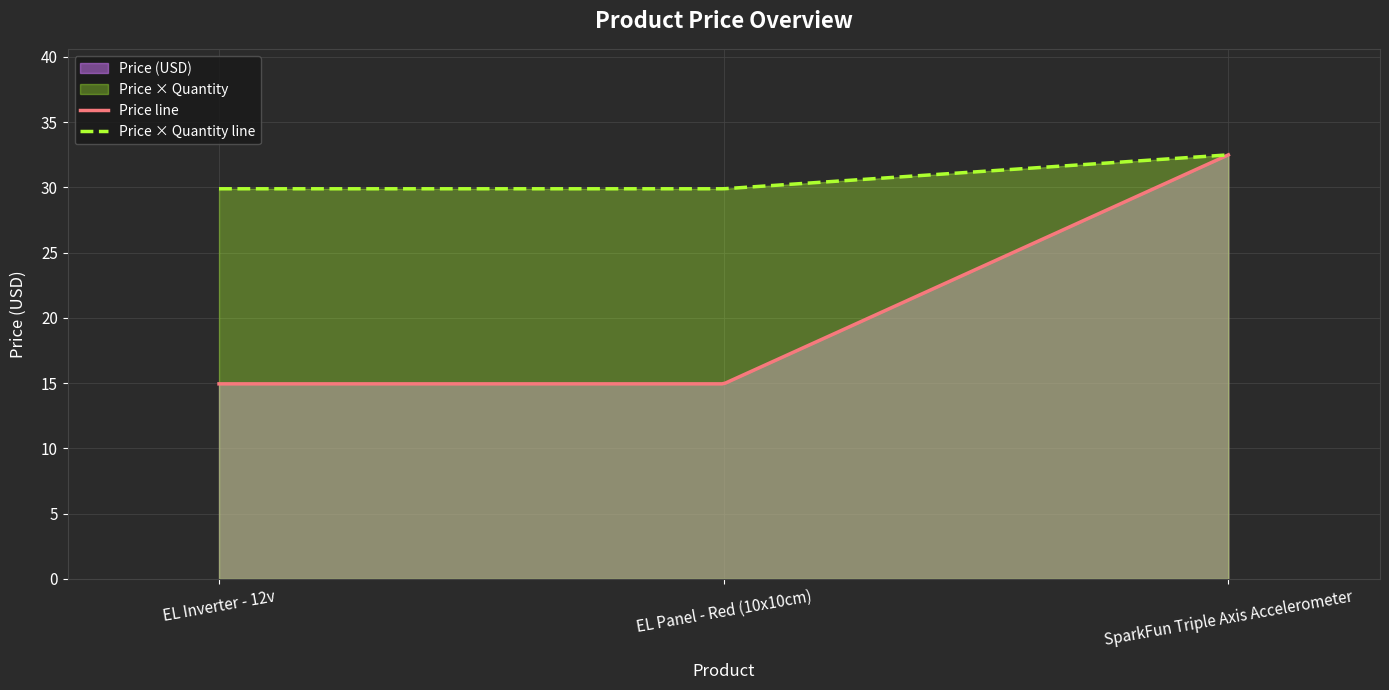

List the labels in order of value, smallest first.

EL Inverter - 12v, EL Panel - Red (10x10cm), SparkFun Triple Axis Accelerometer